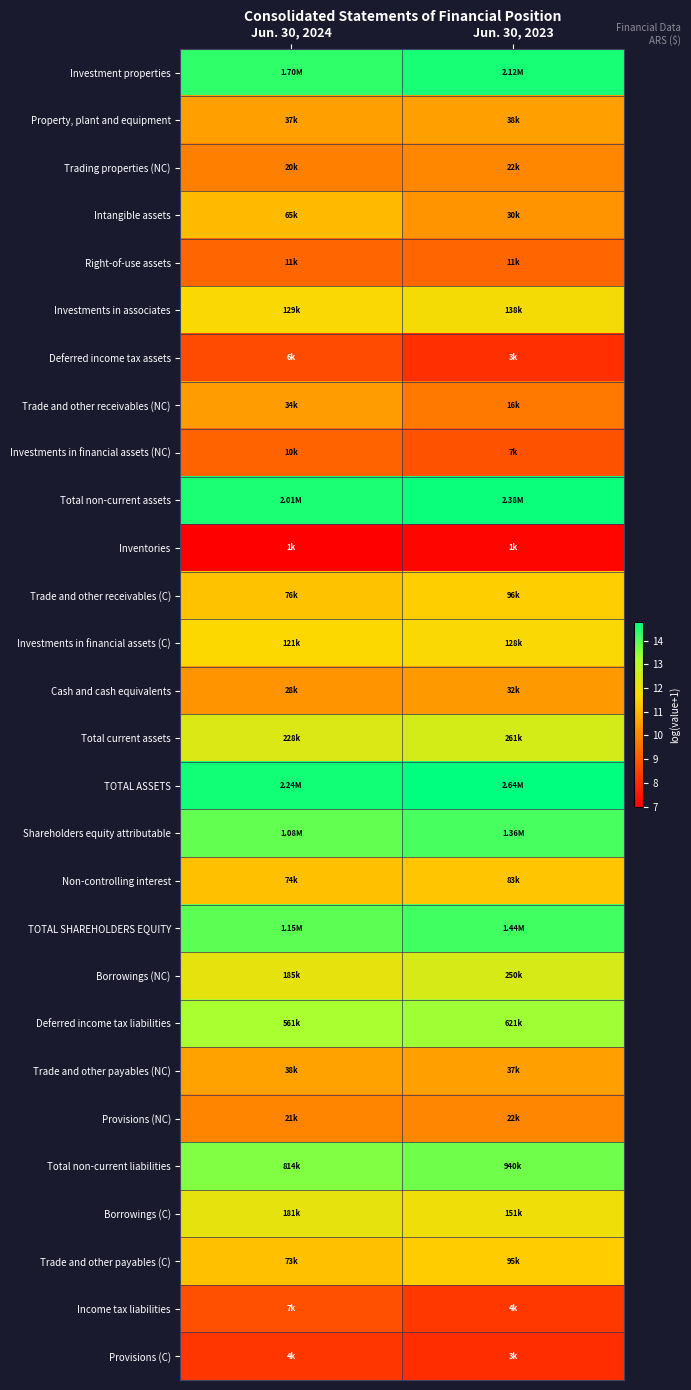

Which has a higher value, Jun. 30, 2024 or Jun. 30, 2023?

Jun. 30, 2023